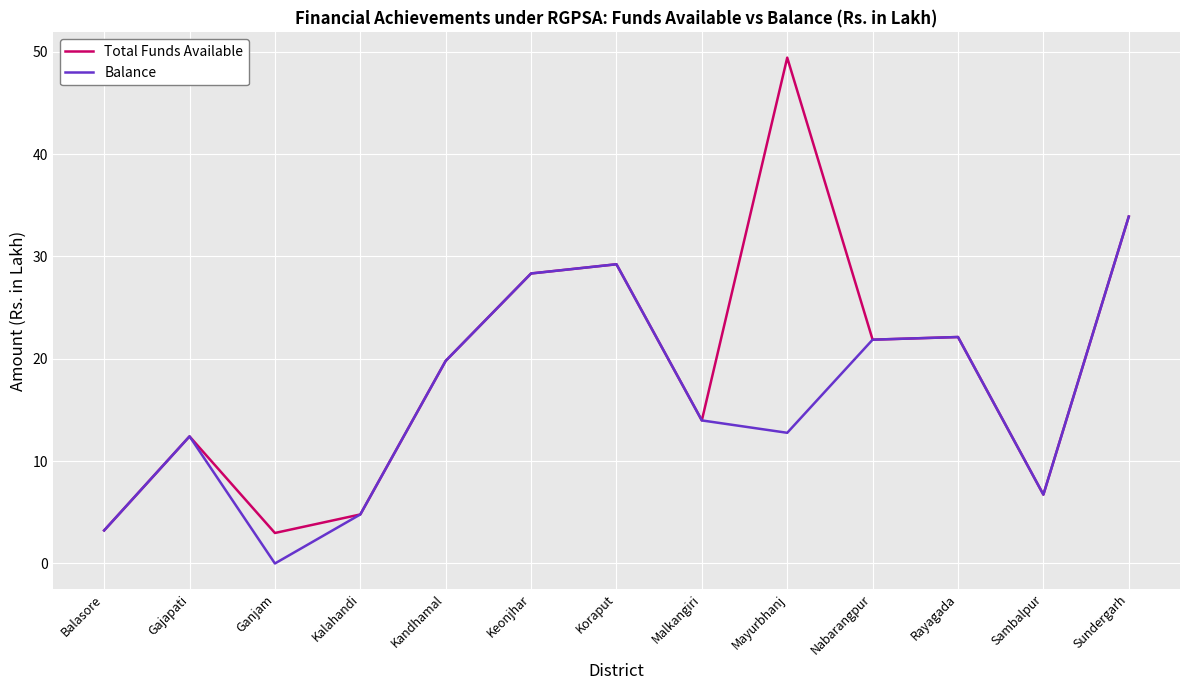

Which series has the widest spread of values?

Total Funds Available